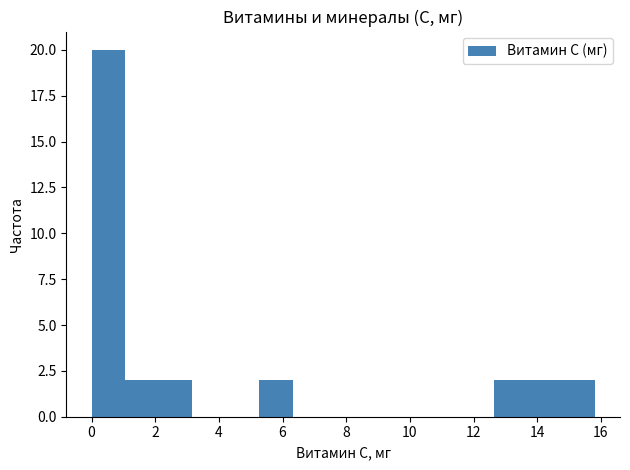

How tall is the bar that spans 2.2 to 3.2 on the x-axis? Neither the bar edges nor the heights are printed on the chart, so give them approximately, as read against the axes.

2